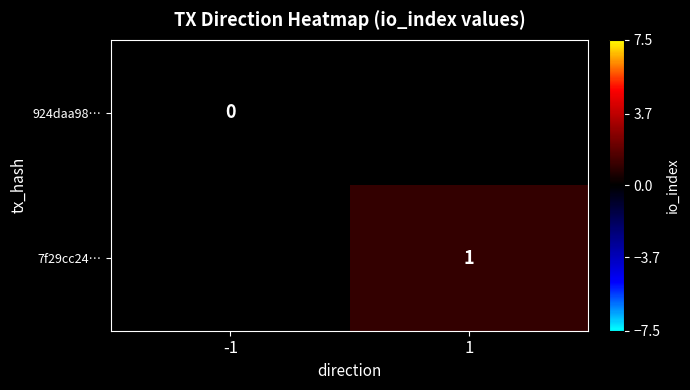

Count the number of categories in the chart.

2